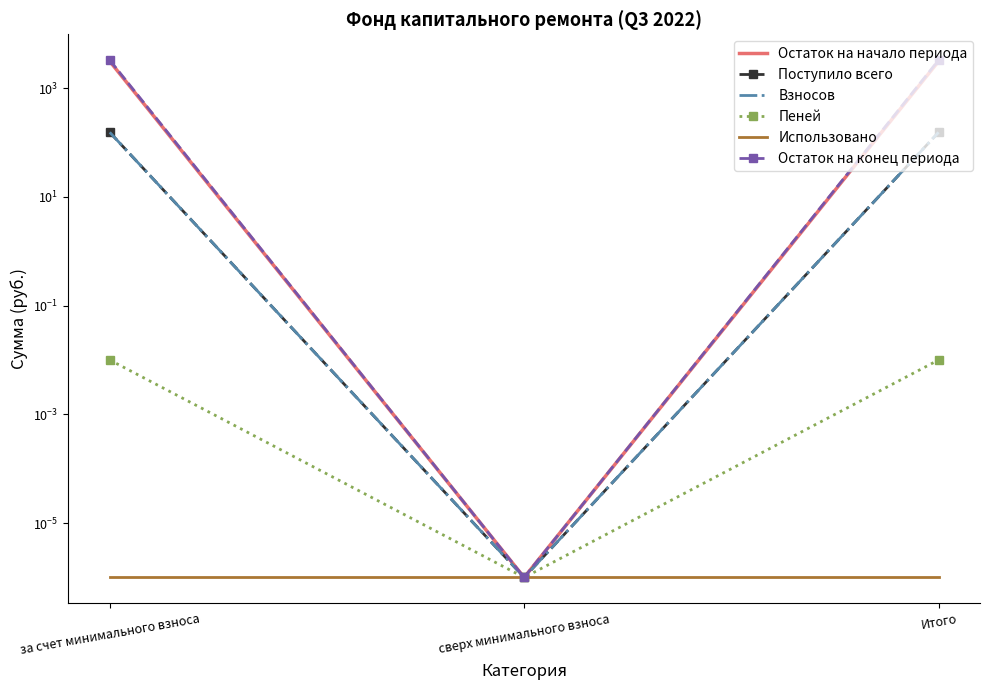

Reading left to right, extract all data points from this chart.

Остаток на начало периода: за счет минимального взноса=3114.7	сверх минимального взноса=0.0	Итого=3114.7
Поступило всего: за счет минимального взноса=153.7	сверх минимального взноса=0.0	Итого=153.7
Взносов: за счет минимального взноса=153.7	сверх минимального взноса=0.0	Итого=153.7
Пеней: за счет минимального взноса=0.0	сверх минимального взноса=0.0	Итого=0.0
Использовано: за счет минимального взноса=0.0	сверх минимального взноса=0.0	Итого=0.0
Остаток на конец периода: за счет минимального взноса=3268.4	сверх минимального взноса=0.0	Итого=3268.4